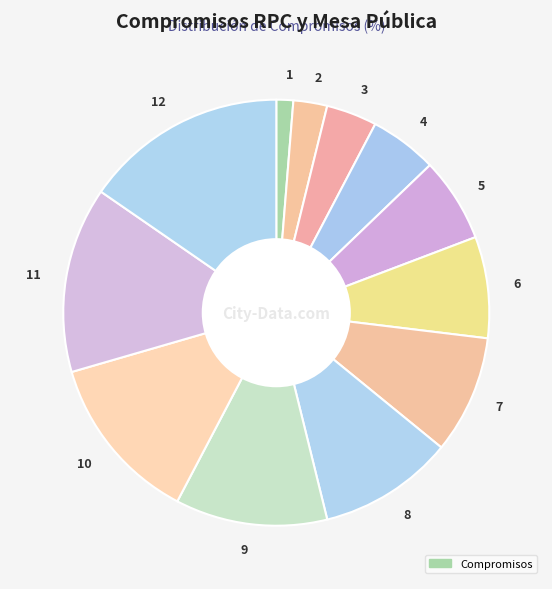

Approximately how many times larger is the value at 9 compared to 6?

1.5